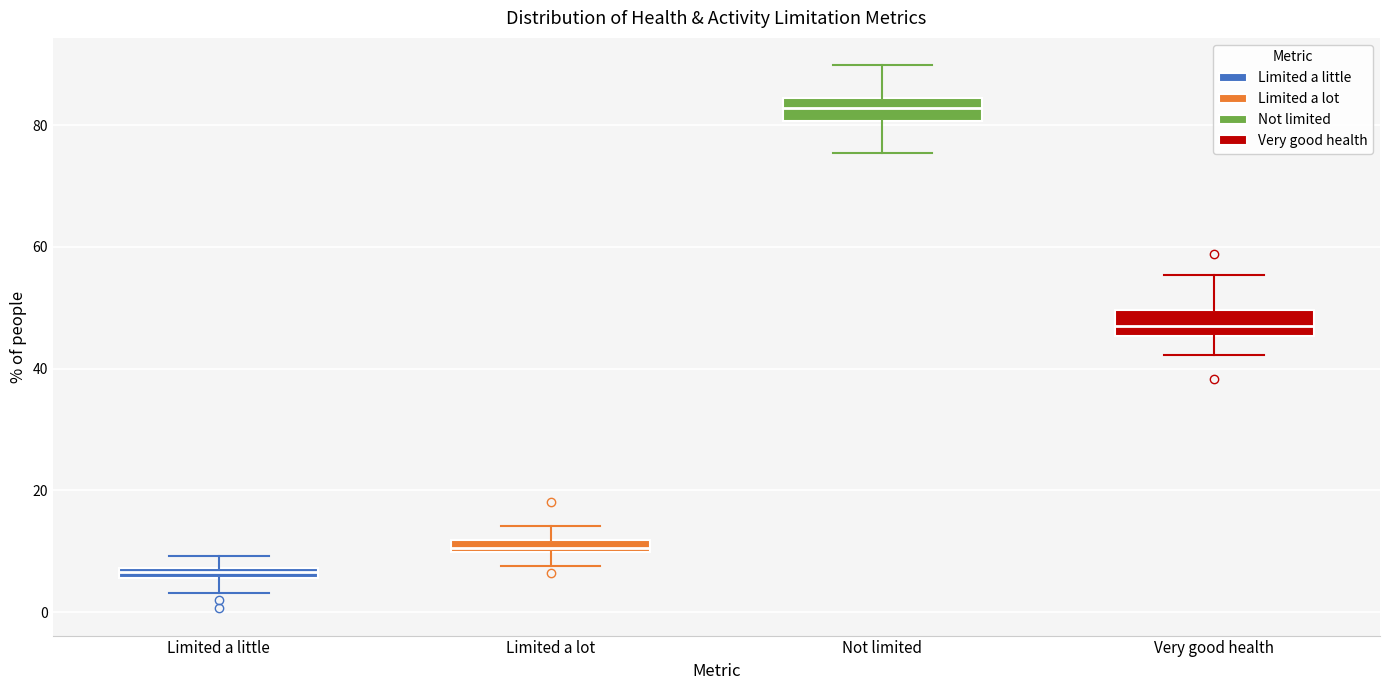

Where does the upper whisker of the box for Limited a lot end on the y-axis? The values are not printed on the chart, so give them approximately, as read against the axis.

14